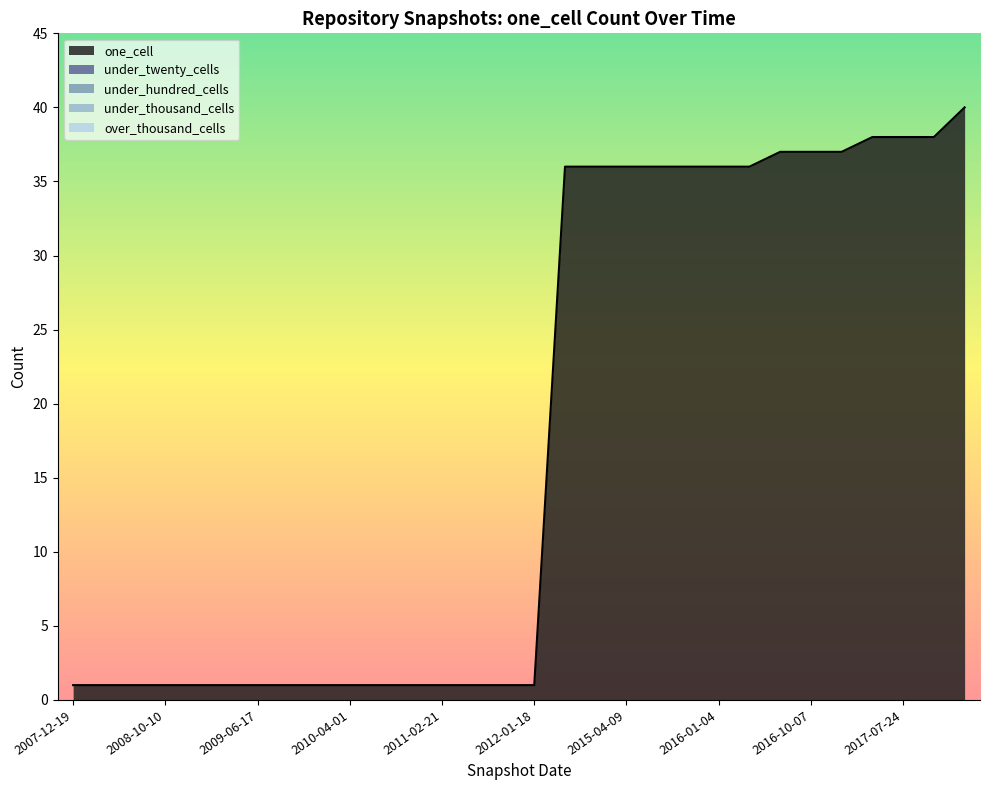

True or false: one_cell and under_thousand_cells cross at least once.

False